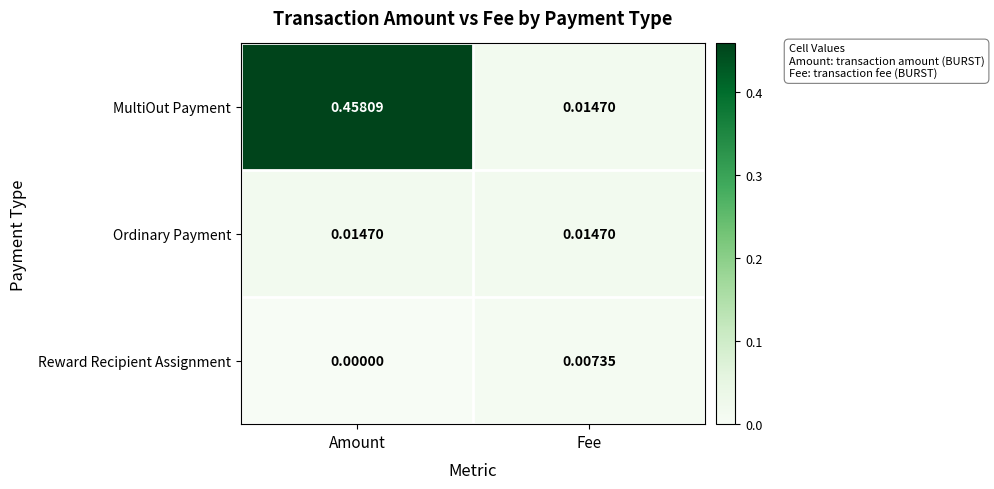

At which category is the sum across all series the highest?

Amount